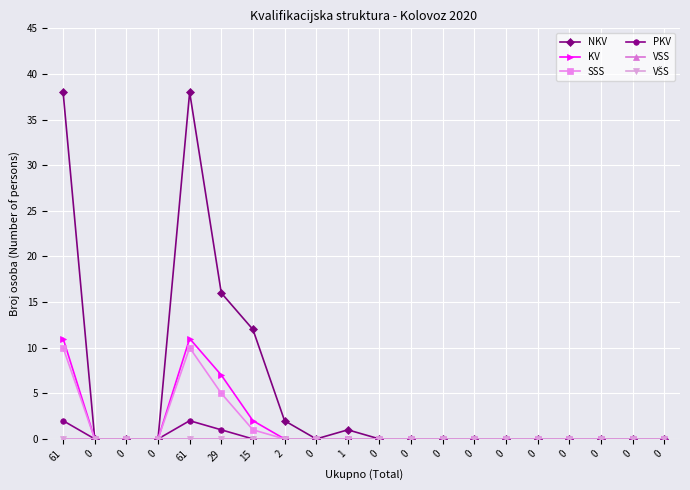

Does the chart have visible grid lines?

Yes